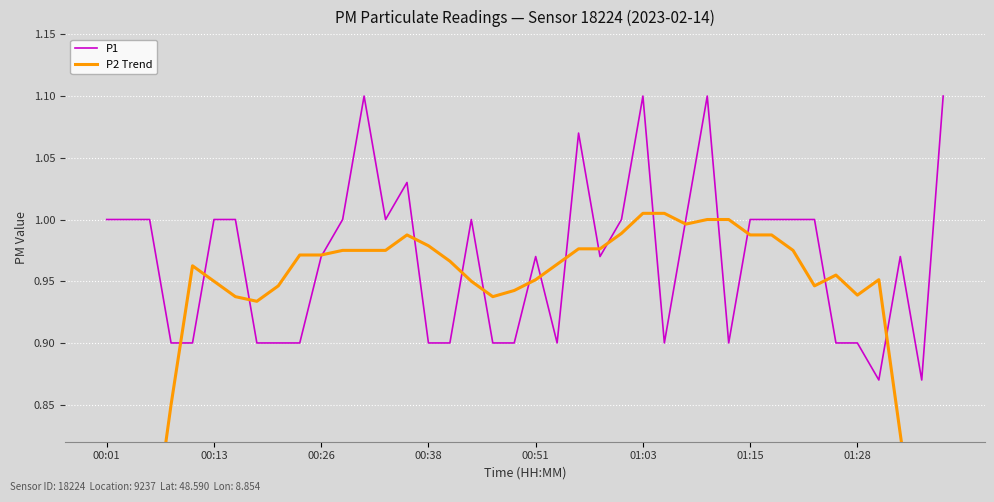

Is it true that P1 equals 0.9 at 00:38?

True